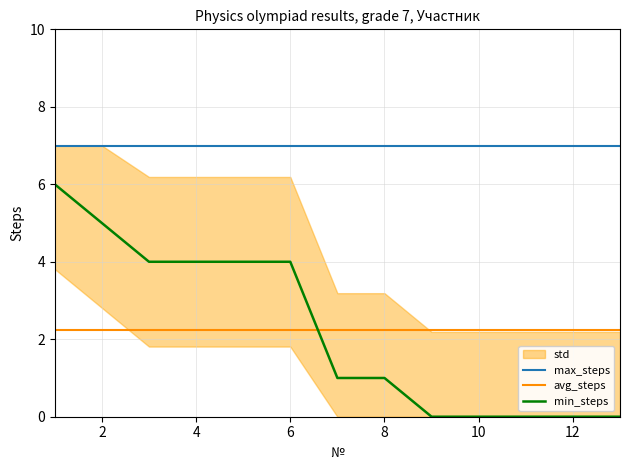

What is the average value of the min_steps series?

2.2